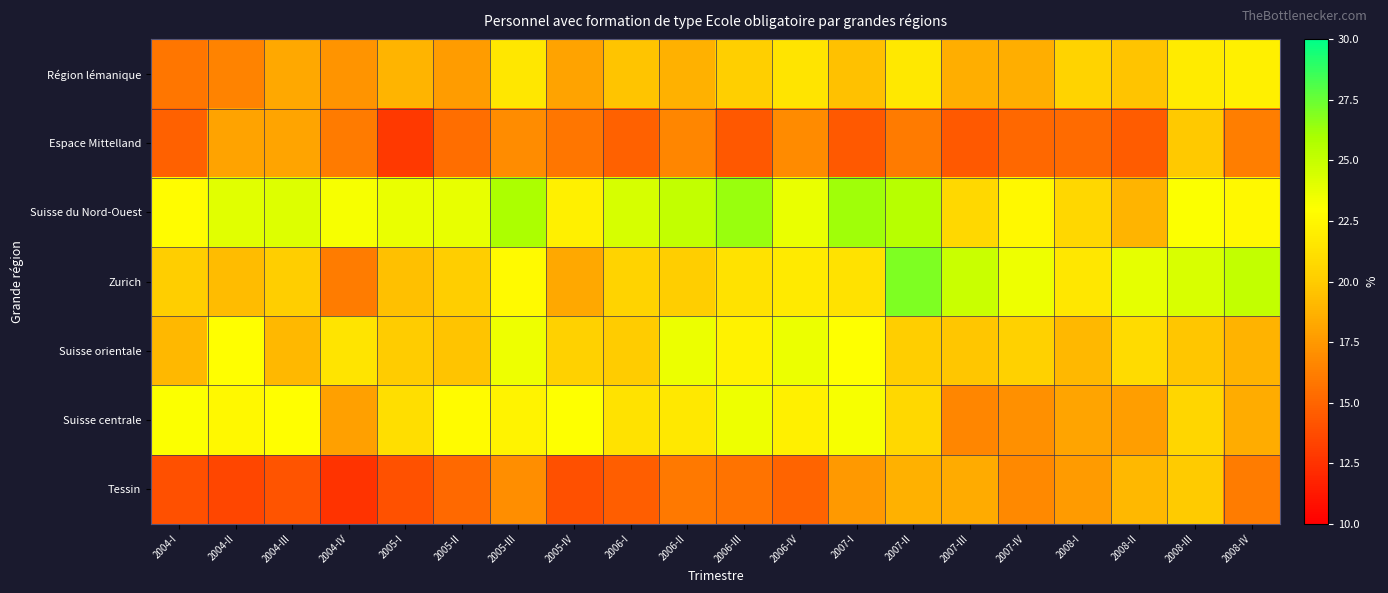

Reading left to right, extract all data points from this chart.

Région lémanique: 2004-I=15.8	2004-II=16.5	2004-III=18.2	2004-IV=17.3	2005-I=18.8	2005-II=17.7	2005-III=21.6	2005-IV=18.0	2006-I=19.7	2006-II=18.7	2006-III=20.2	2006-IV=21.5	2007-I=19.5	2007-II=21.7	2007-III=18.6	2007-IV=18.6	2008-I=20.4	2008-II=19.6	2008-III=21.8	2008-IV=22.2
Espace Mittelland: 2004-I=14.8	2004-II=18.0	2004-III=18.1	2004-IV=16.1	2005-I=12.9	2005-II=15.4	2005-III=17.0	2005-IV=15.9	2006-I=14.8	2006-II=16.6	2006-III=14.3	2006-IV=16.9	2007-I=14.4	2007-II=16.0	2007-III=14.4	2007-IV=15.1	2008-I=15.3	2008-II=14.6	2008-III=19.8	2008-IV=16.2
Suisse du Nord-Ouest: 2004-I=22.8	2004-II=24.1	2004-III=24.1	2004-IV=23.3	2005-I=23.7	2005-II=23.8	2005-III=25.9	2005-IV=22.2	2006-I=24.4	2006-II=25.1	2006-III=26.4	2006-IV=23.7	2007-I=26.2	2007-II=25.5	2007-III=20.7	2007-IV=22.6	2008-I=20.6	2008-II=18.9	2008-III=23.1	2008-IV=22.6
Zurich: 2004-I=20.2	2004-II=19.3	2004-III=20.1	2004-IV=16.1	2005-I=19.4	2005-II=20.2	2005-III=22.7	2005-IV=18.3	2006-I=20.5	2006-II=20.1	2006-III=21.3	2006-IV=21.8	2007-I=21.3	2007-II=27.0	2007-III=24.8	2007-IV=23.6	2008-I=21.6	2008-II=23.8	2008-III=24.3	2008-IV=25.1
Suisse orientale: 2004-I=19.0	2004-II=23.0	2004-III=19.0	2004-IV=21.5	2005-I=20.1	2005-II=19.6	2005-III=23.6	2005-IV=20.4	2006-I=20.0	2006-II=23.6	2006-III=22.3	2006-IV=23.6	2007-I=23.0	2007-II=20.1	2007-III=19.7	2007-IV=20.4	2008-I=19.0	2008-II=20.9	2008-III=19.7	2008-IV=18.8
Suisse centrale: 2004-I=23.1	2004-II=22.6	2004-III=22.9	2004-IV=17.8	2005-I=21.0	2005-II=22.8	2005-III=22.3	2005-IV=23.0	2006-I=21.3	2006-II=21.7	2006-III=23.5	2006-IV=22.1	2007-I=23.2	2007-II=20.8	2007-III=16.6	2007-IV=17.1	2008-I=18.1	2008-II=17.8	2008-III=20.6	2008-IV=18.4
Tessin: 2004-I=13.9	2004-II=13.5	2004-III=14.2	2004-IV=12.5	2005-I=14.0	2005-II=15.2	2005-III=17.0	2005-IV=14.0	2006-I=14.6	2006-II=15.9	2006-III=15.6	2006-IV=15.0	2007-I=17.5	2007-II=18.7	2007-III=18.4	2007-IV=16.7	2008-I=17.6	2008-II=19.0	2008-III=20.0	2008-IV=16.2